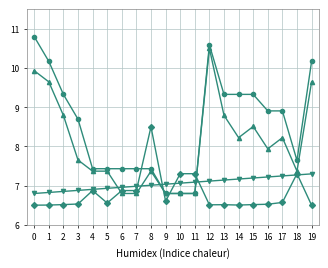

What is the minimum value shown in the chart?

6.5